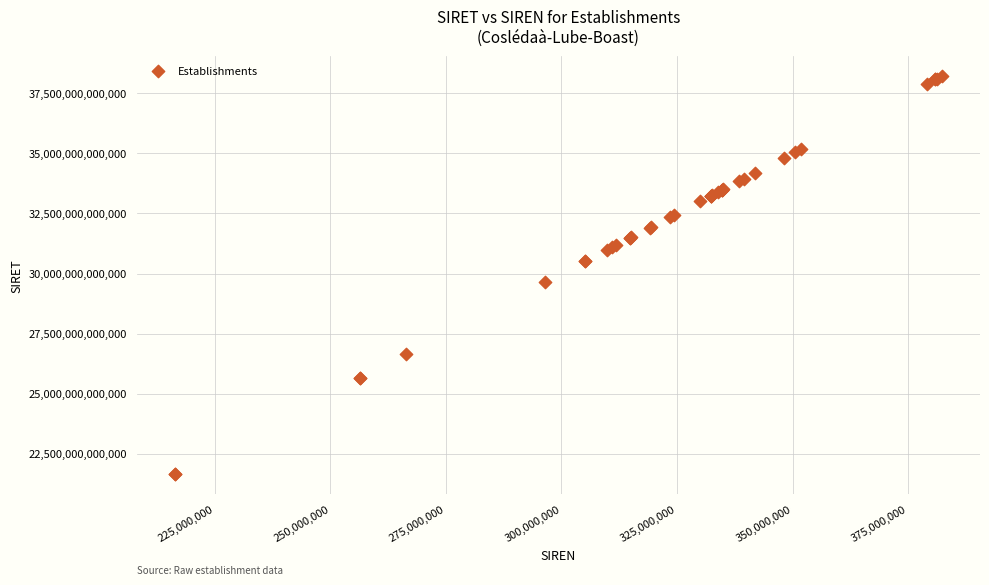

What Y value in the scatter plot is closest to 29933082300016?

29640250600012